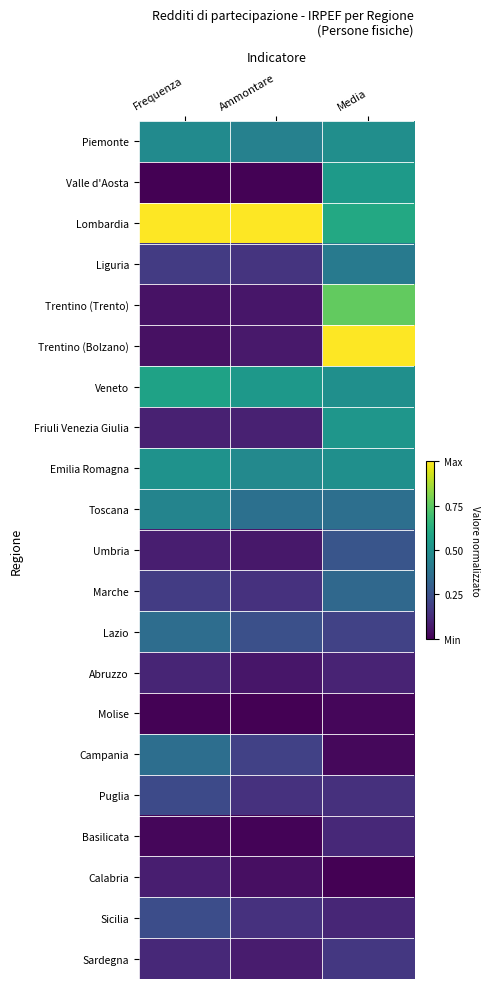

At how many categories does at least one series exceed 0?

3